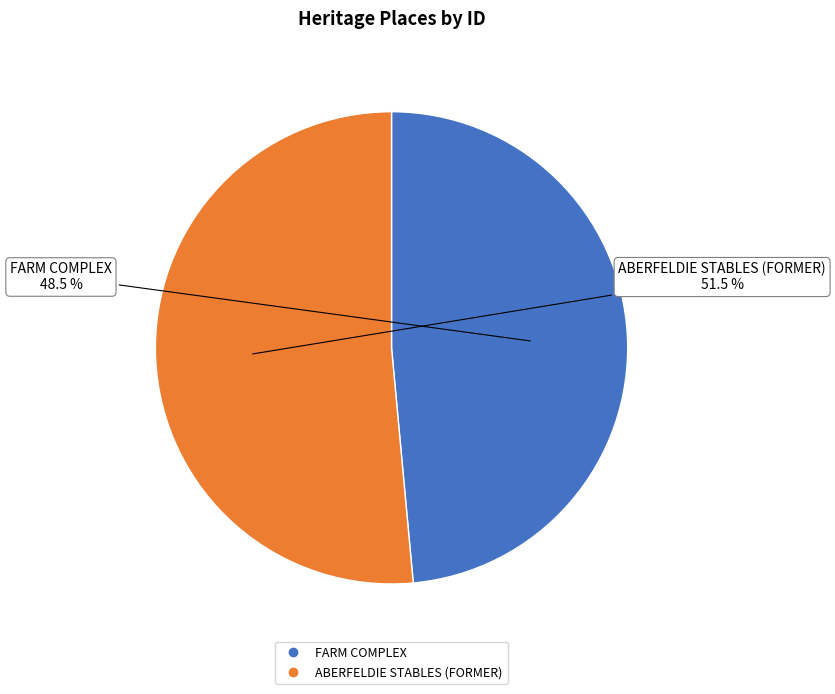

Does any single category account for the majority?

Yes